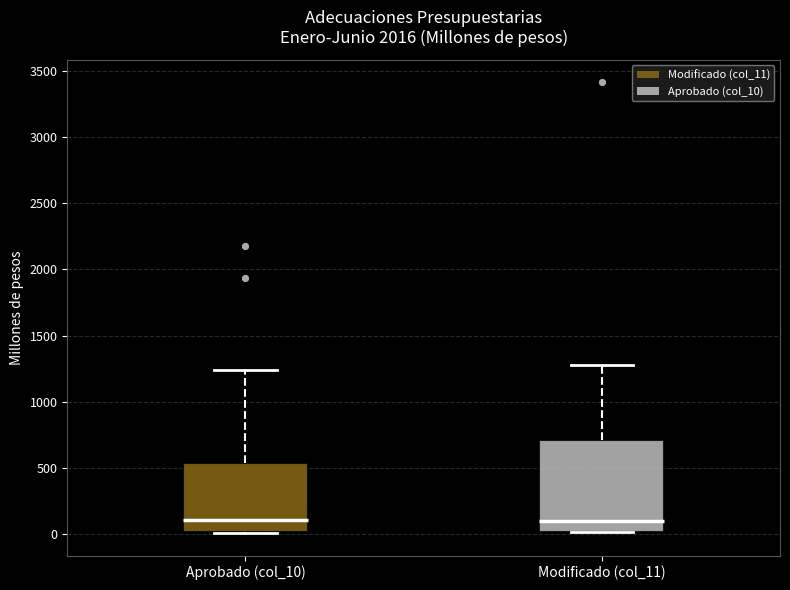

Reading left to right, transcribe this box plot: for each box, give where its median line is, the range the box spans, and where its two whiskers end, as read against the y-axis. The values are not printed on the chart, so give them approximately, as read against the axis.

Aprobado (col_10): median 100, box 0 to 550, whiskers 0 to 1250
Modificado (col_11): median 100, box 0 to 700, whiskers 0 to 1250